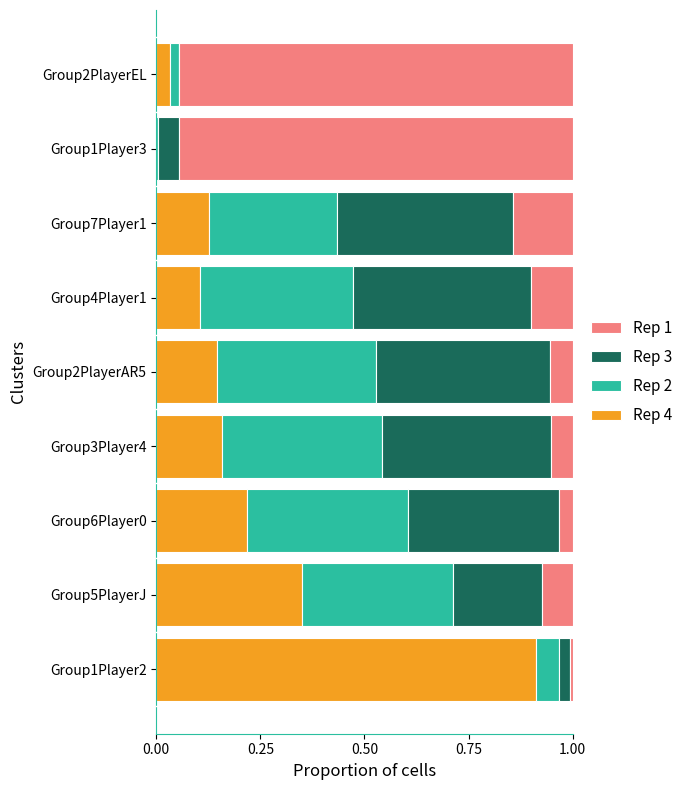

What is the total value across all series at Group2PlayerEL?

1.0